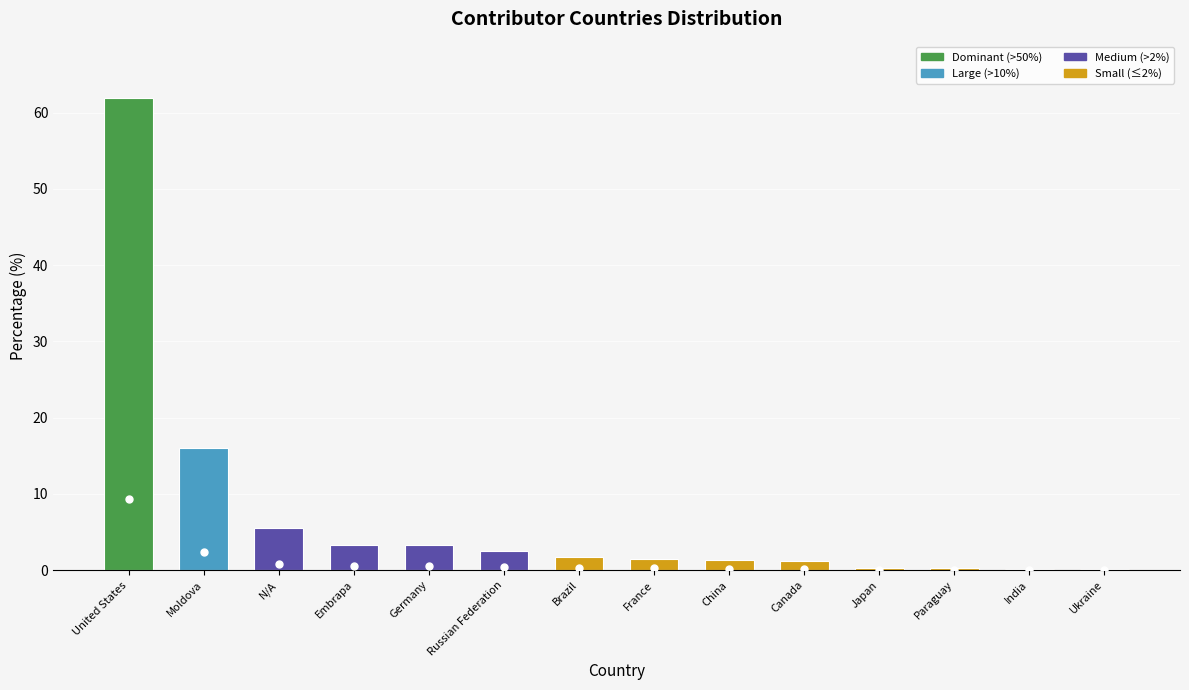

How many distinct data groups are displayed?

1